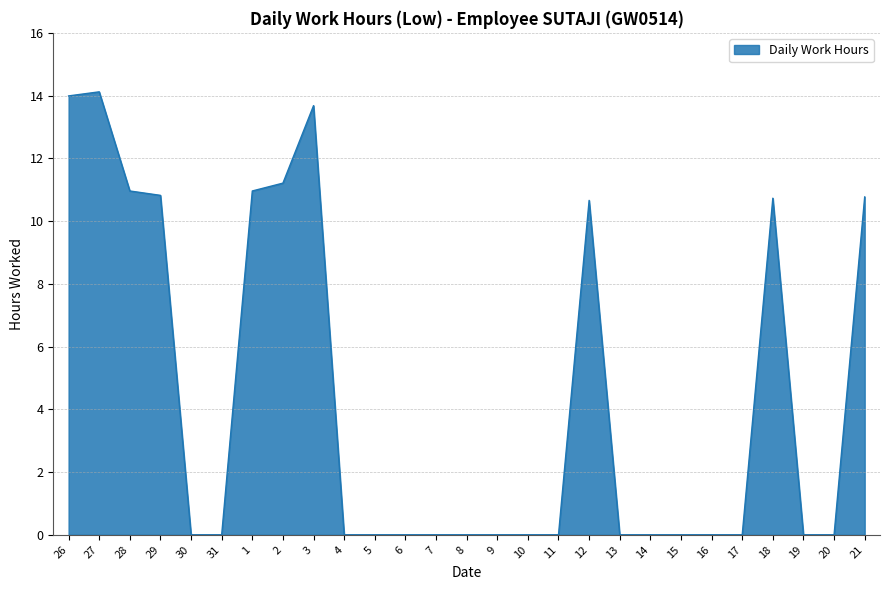

What is the maximum value shown in the chart?

14.1